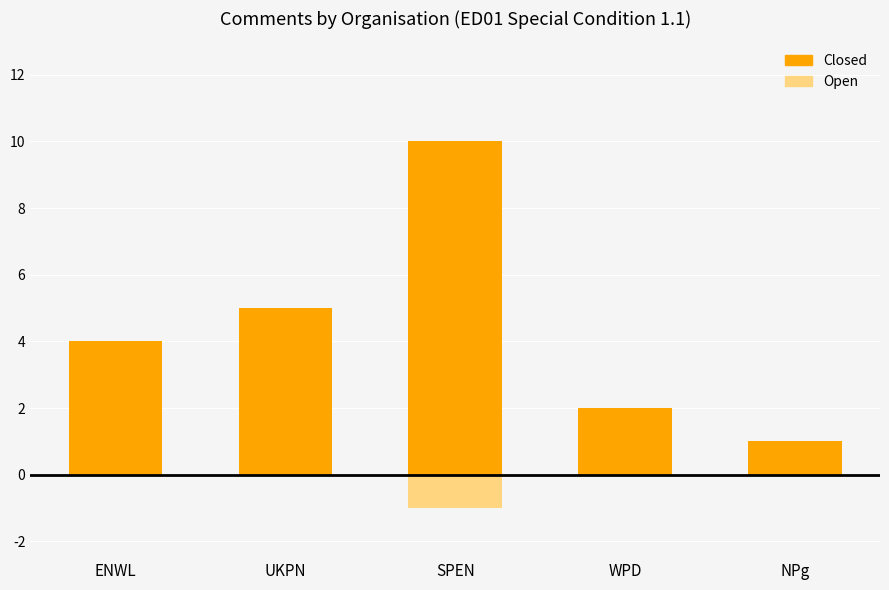

Count the number of data series in this chart.

2